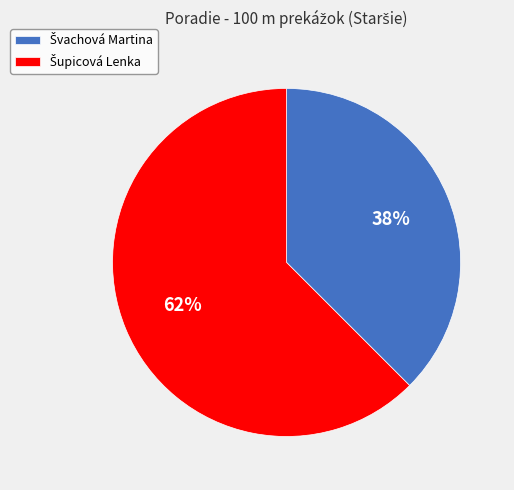

Does any single category account for the majority?

Yes